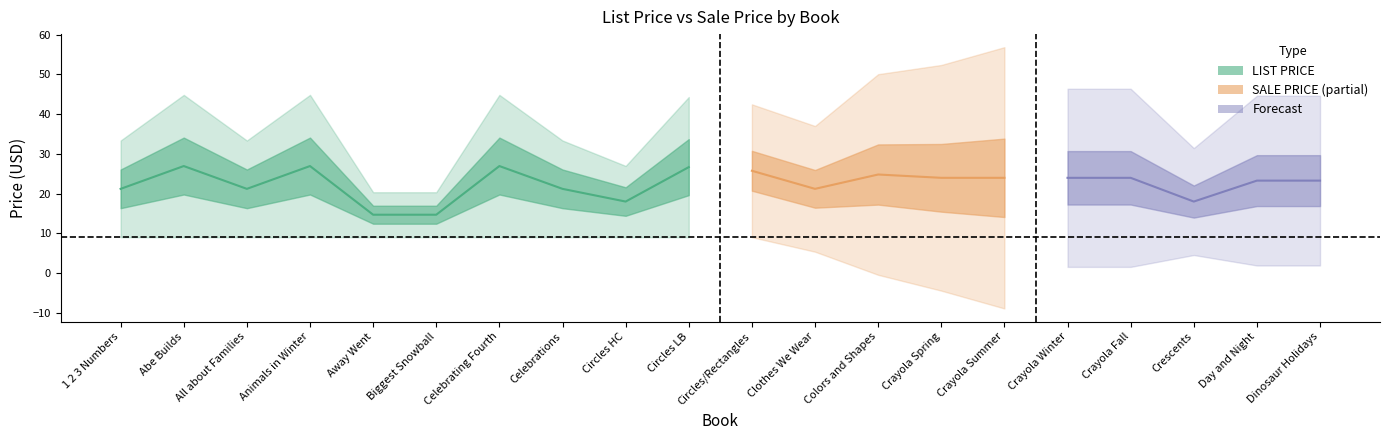

Where does the LIST PRICE series first go above 38?

Abe Builds